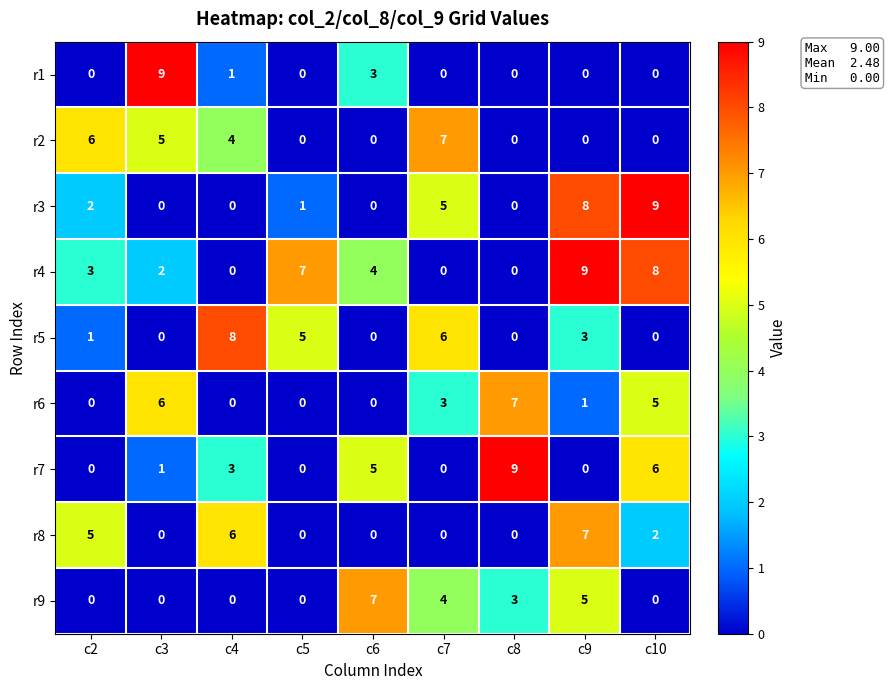

True or false: r2 has a value of 4 at c2.

False